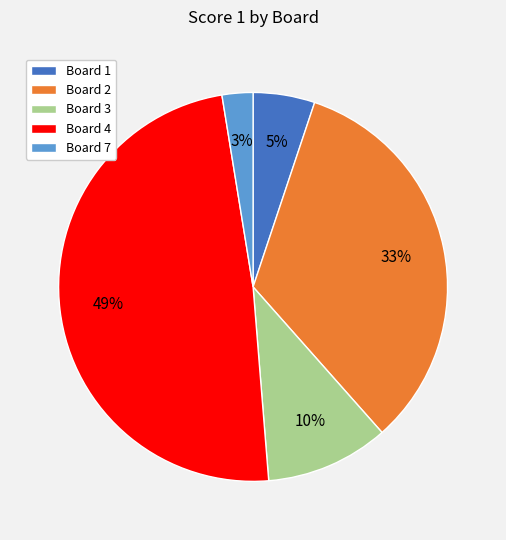

True or false: Board 1 accounts for 5% of the total.

True